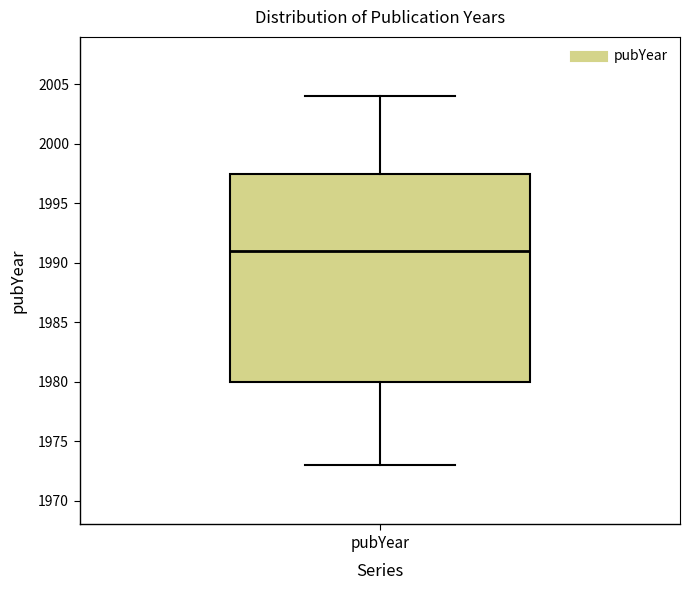

Transcribe this box plot: give where the median line is, the range the box spans, and where the two whiskers end, as read against the y-axis. The values are not printed on the chart, so give them approximately, as read against the axis.

median 1991.0, box 1980.0 to 1997.5, whiskers 1973.0 to 2004.0